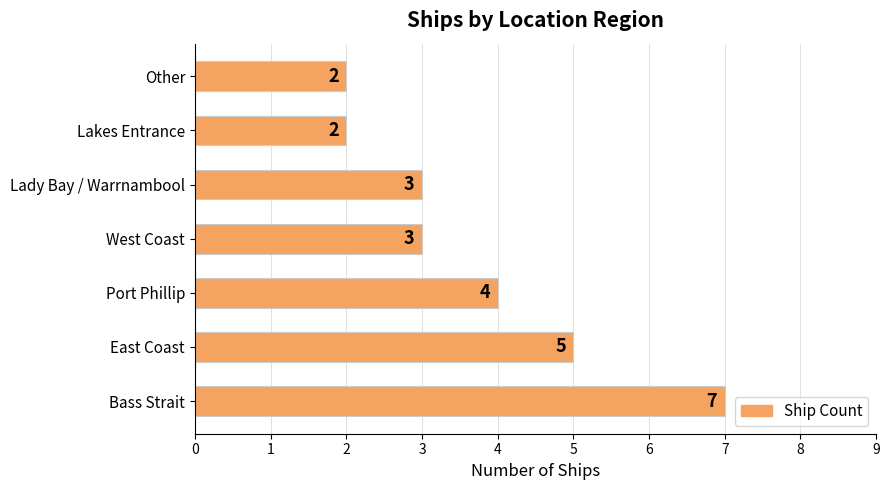

Approximately how many times larger is the value at Other compared to Bass Strait?

0.3